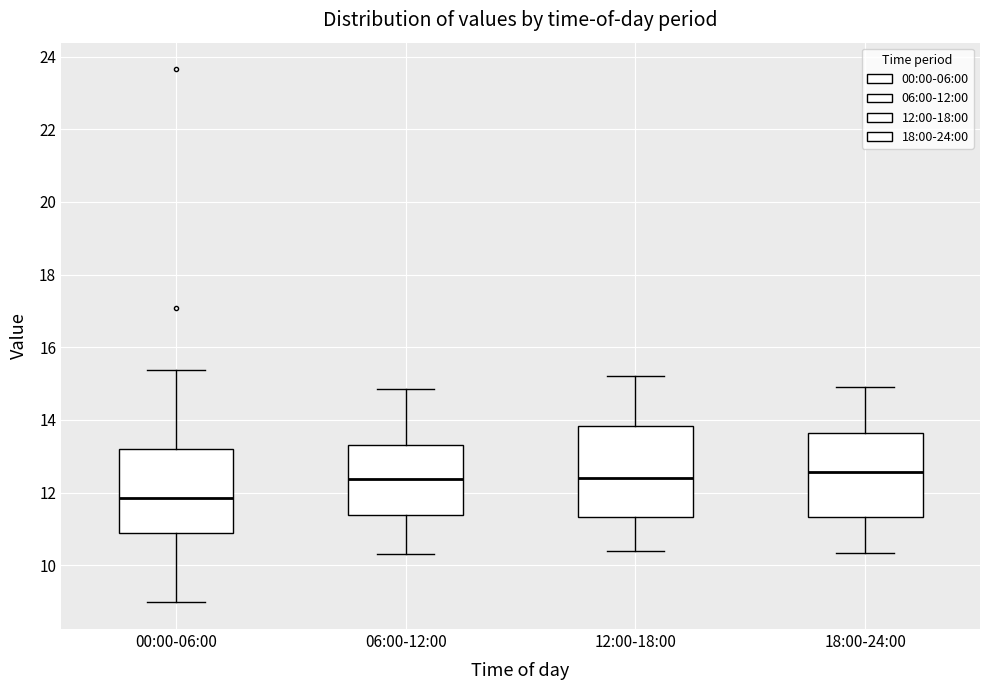

Reading left to right, read every box against the y-axis: the position of its median line, the range the box covers, and the ends of its whiskers. The values are not printed on the chart, so give them approximately, as read against the axis.

00:00-06:00: median 11.8, box 10.8 to 13.2, whiskers 9.0 to 15.4
06:00-12:00: median 12.4, box 11.4 to 13.4, whiskers 10.4 to 14.8
12:00-18:00: median 12.4, box 11.4 to 13.8, whiskers 10.4 to 15.2
18:00-24:00: median 12.6, box 11.4 to 13.6, whiskers 10.4 to 15.0